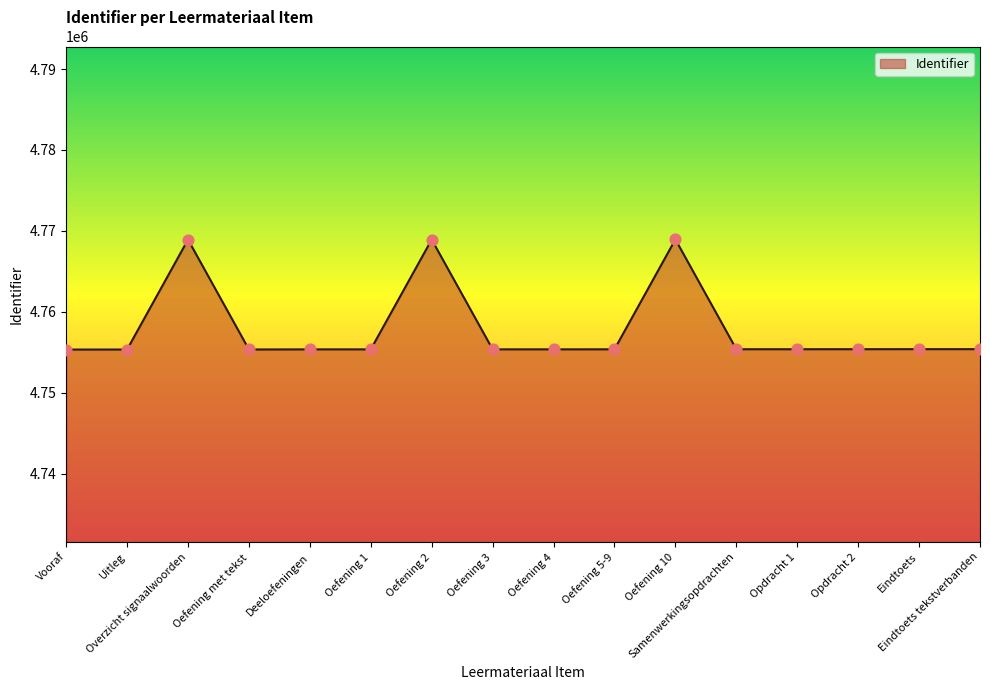

Between Oefening 10 and Uitleg, which is larger?

Oefening 10